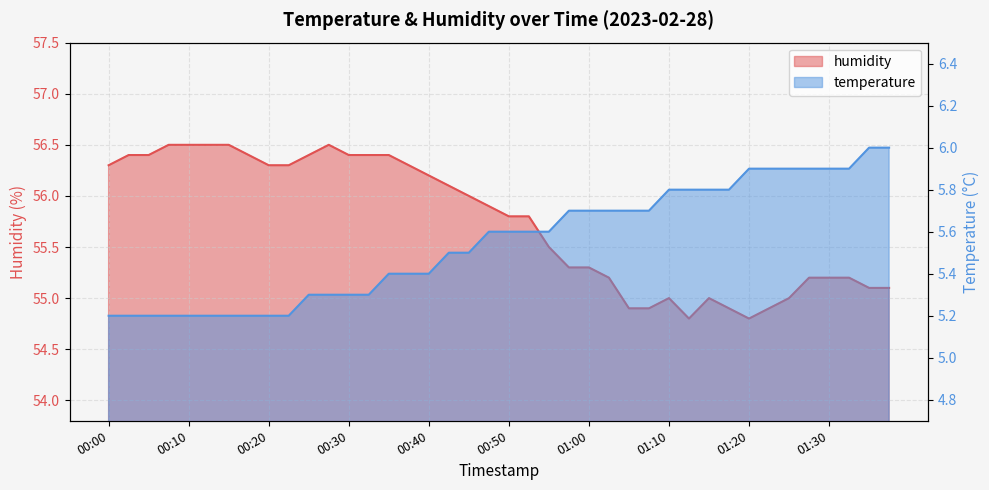

Which series has the largest total across all categories?

humidity